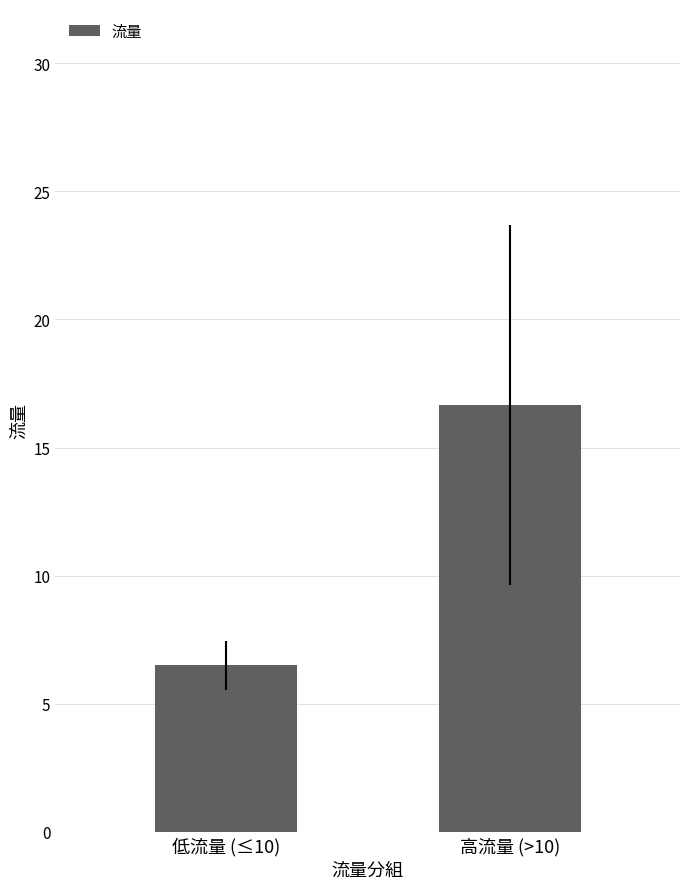

What is the difference between the maximum and minimum values?

10.2